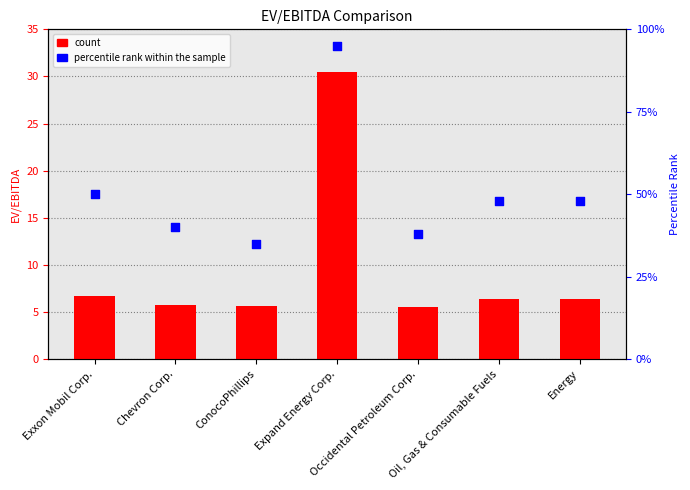

What is the total value across all series at Chevron Corp.?

19.8